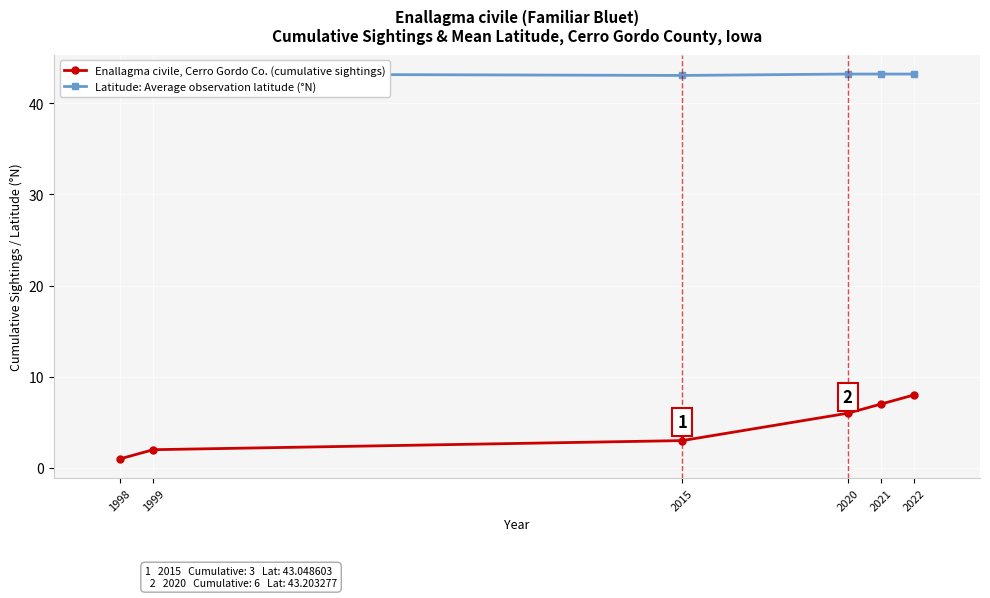

List the series in order of their peak value, highest first.

Latitude: Average observation latitude (°N), Enallagma civile, Cerro Gordo Co. (cumulative sightings)